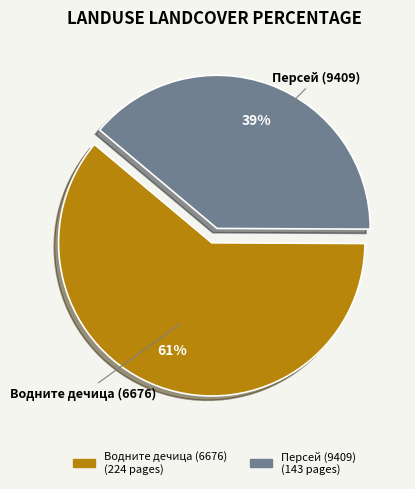

To the nearest percent, what percentage of the pie is Персей (9409)?

39%